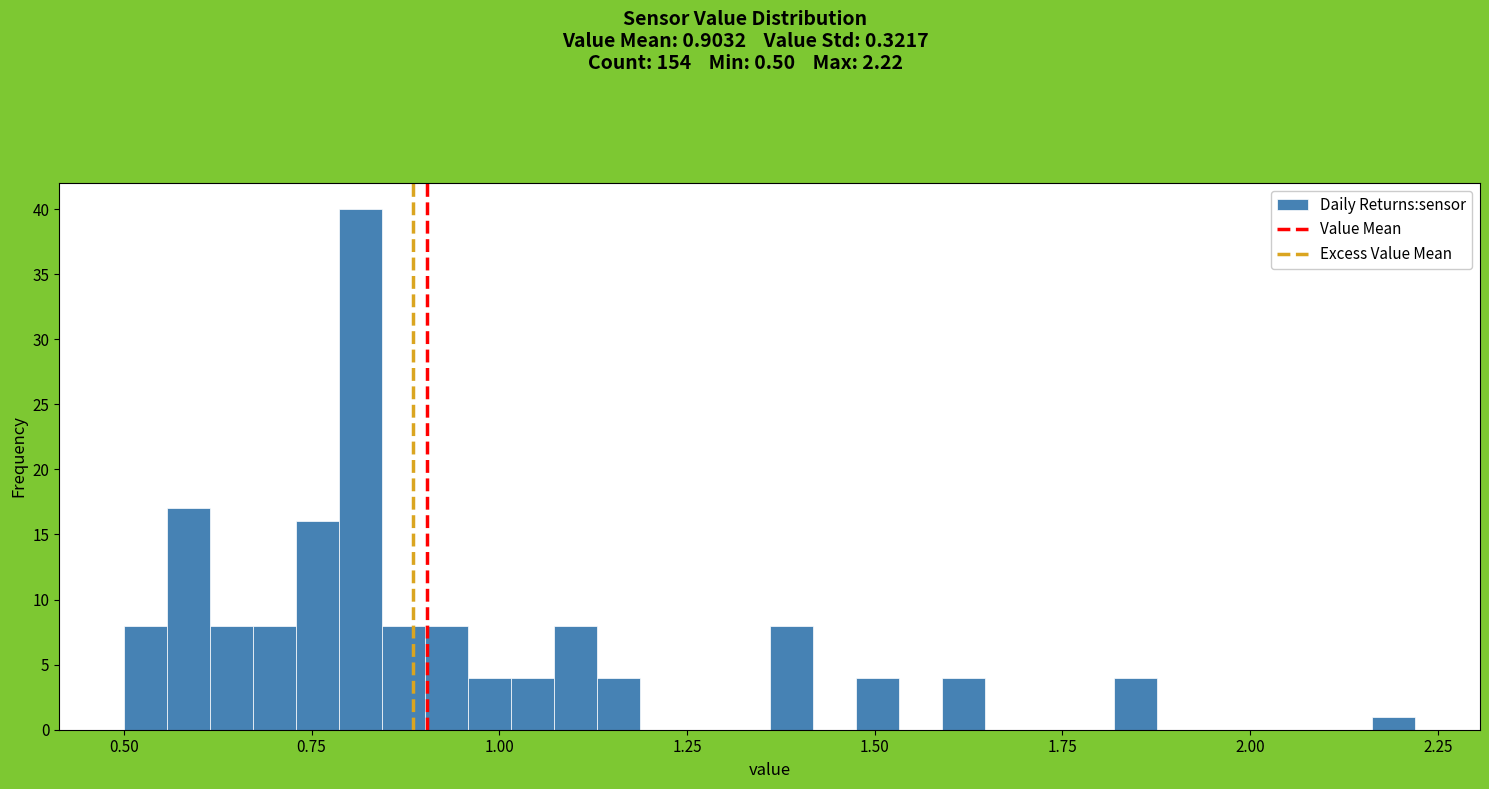

Read against the x-axis, roughly where is the centre of the tallest bar?

0.80